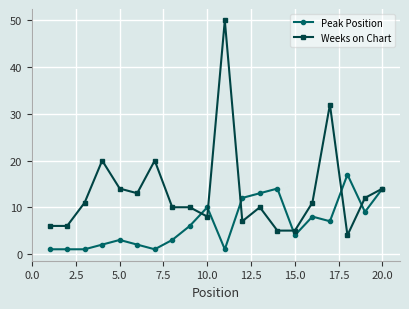

Which series has the largest total across all categories?

Weeks on Chart